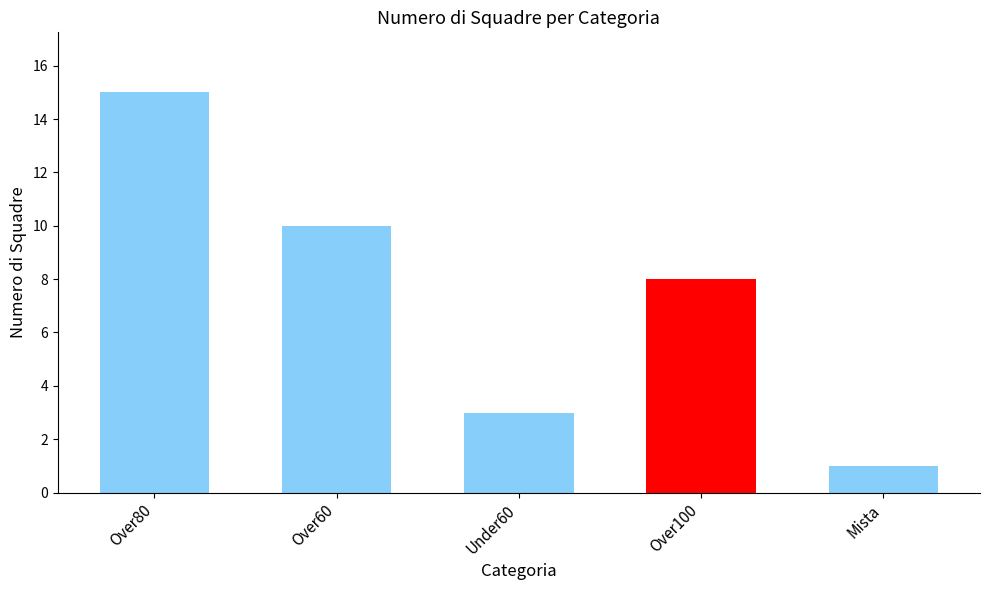

Reading left to right, transcribe all the data shown in this chart.

Over80=15	Over60=10	Under60=3	Over100=8	Mista=1